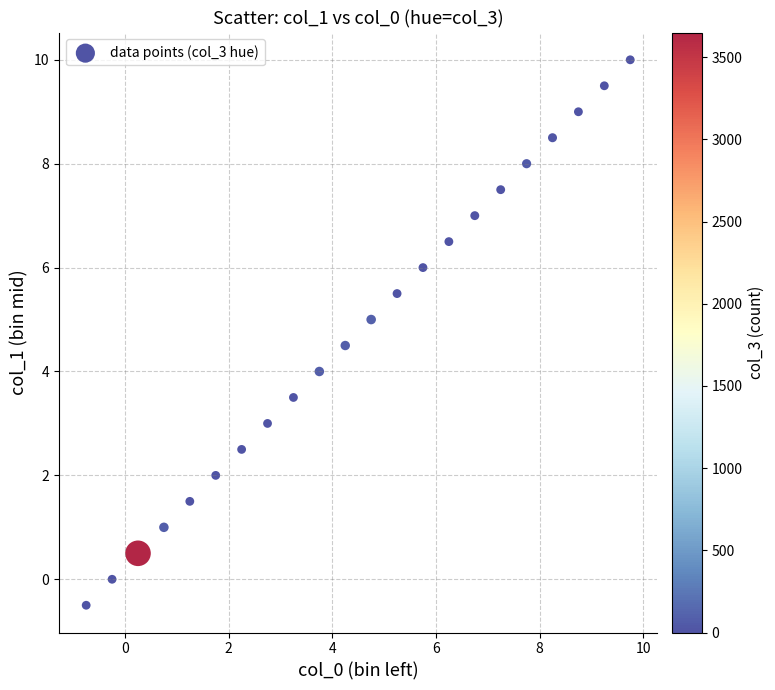

What is the range of X values (max minus min)?

10.5